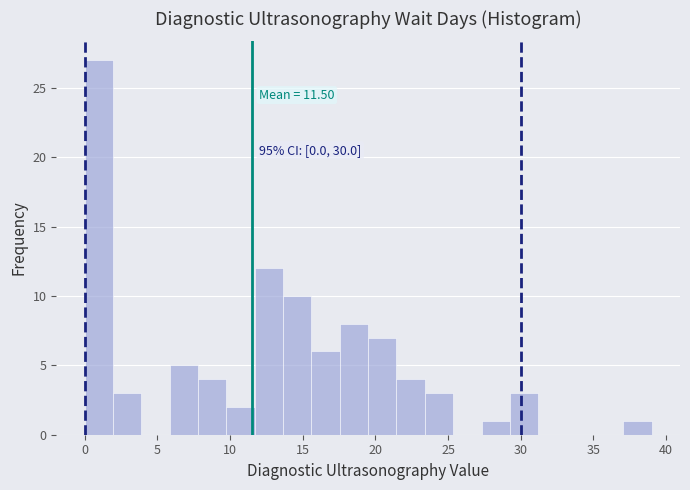

Around what value on the x-axis is the tallest bar? Give the approximate position of its centre, as read against the axis.

1.0